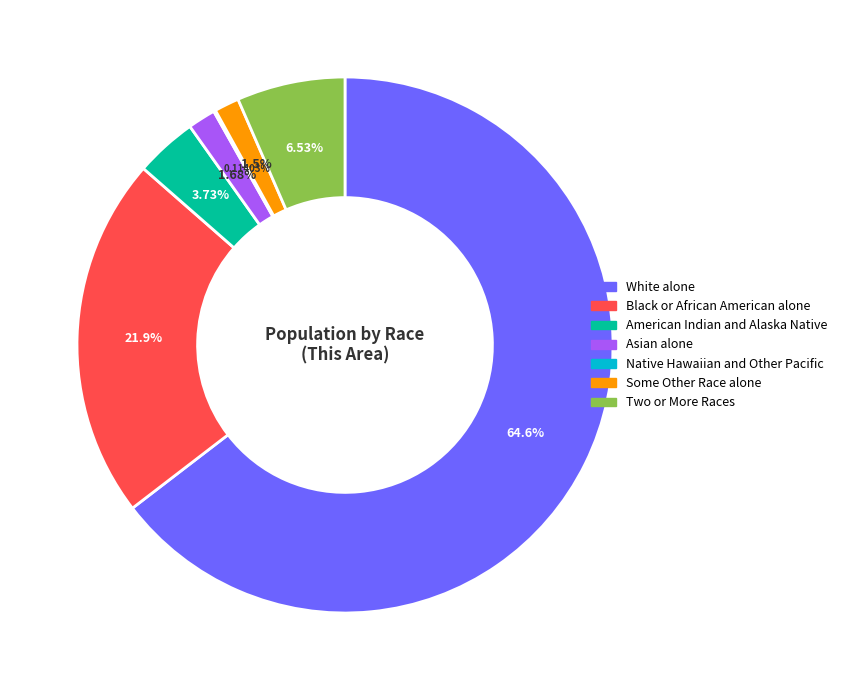

Approximately how many times larger is the value at Black or African American alone compared to Some Other Race alone?

14.6